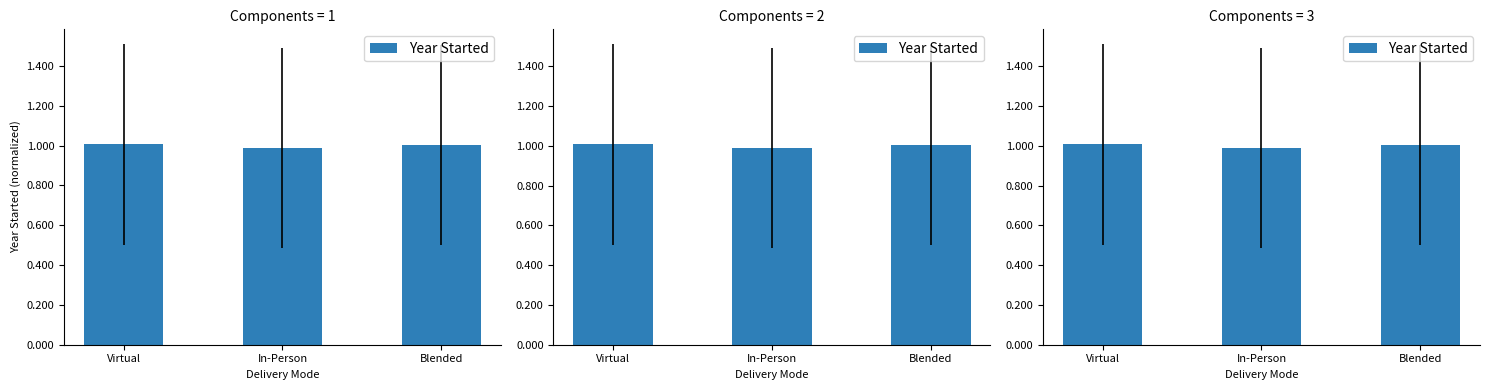

What is the approximate value at Blended?

1.0